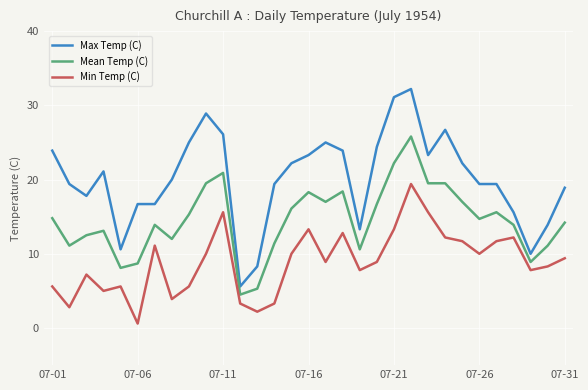

List the series in order of their peak value, lowest first.

Min Temp (C), Mean Temp (C), Max Temp (C)